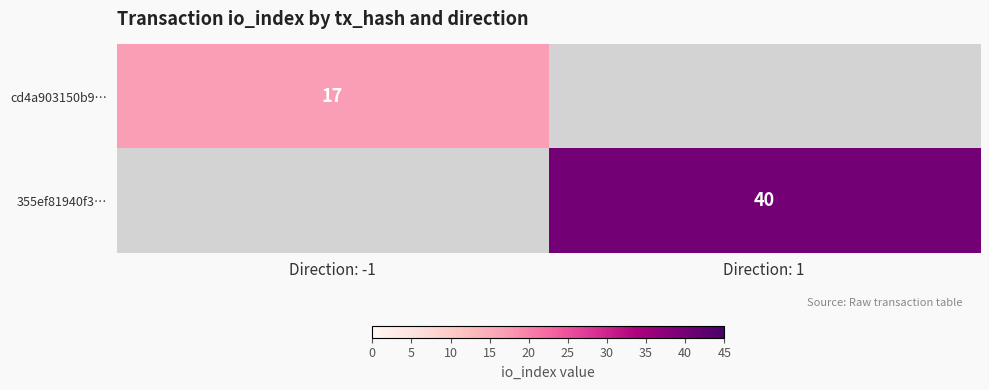

Is it true that 355ef81940f3… equals 22 at Direction: 1?

False